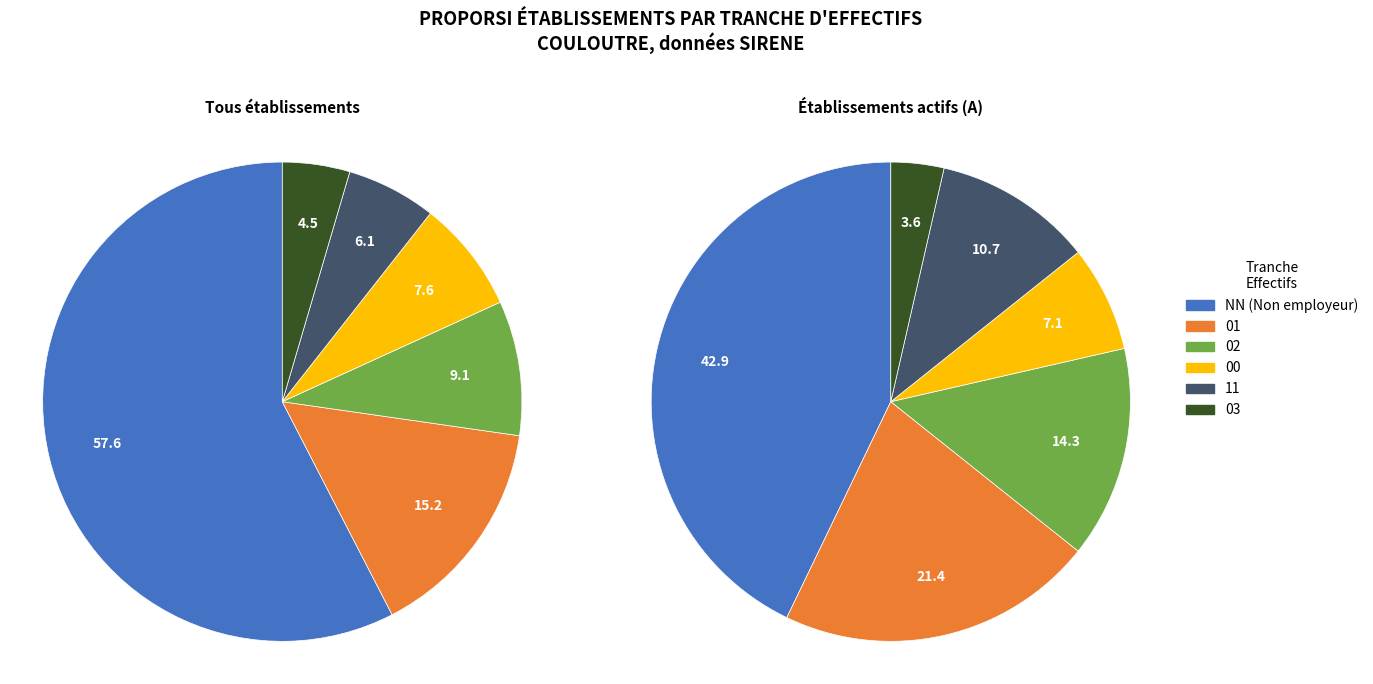

To the nearest percent, what is the difference between the 00 and 11 slice percentages?

2%